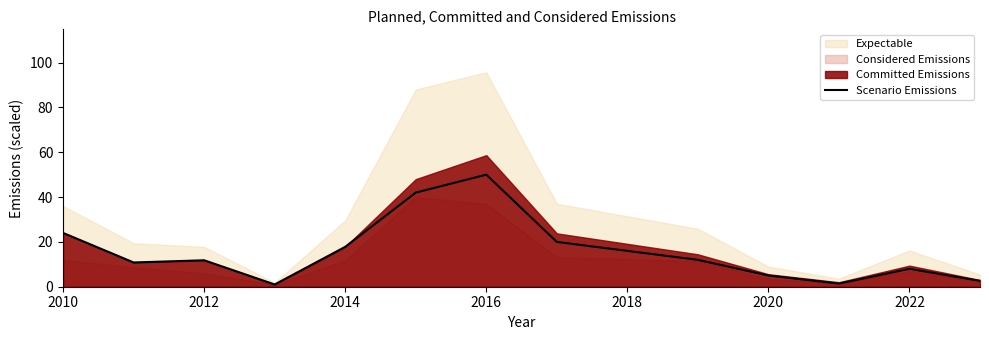

What is the sum of all values?

206.4